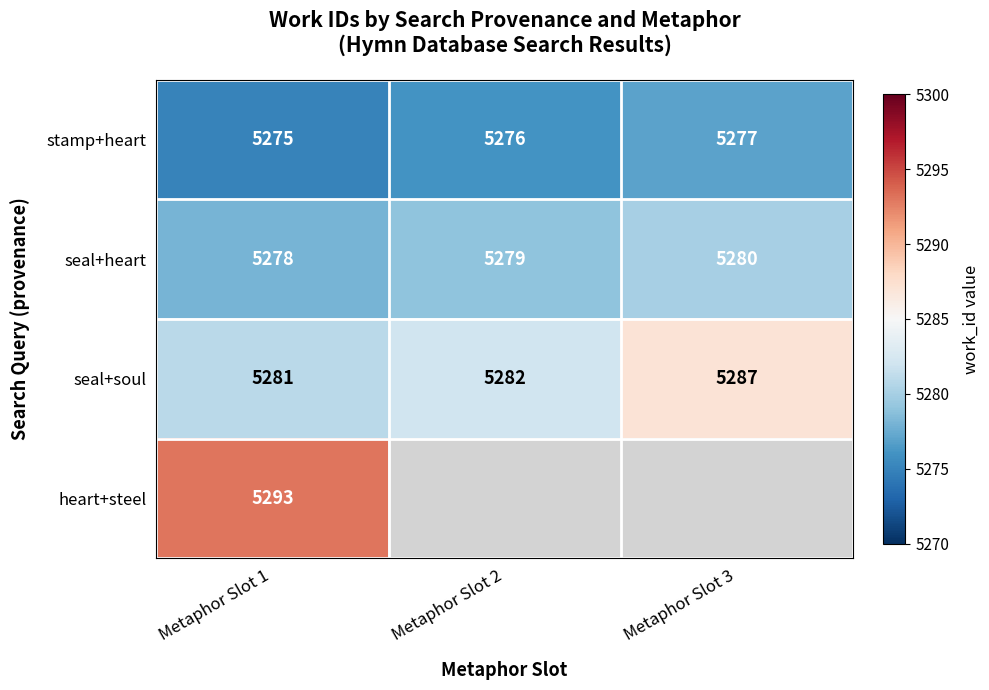

What is the spread (max minus min) of values at Metaphor Slot 3?

10.0